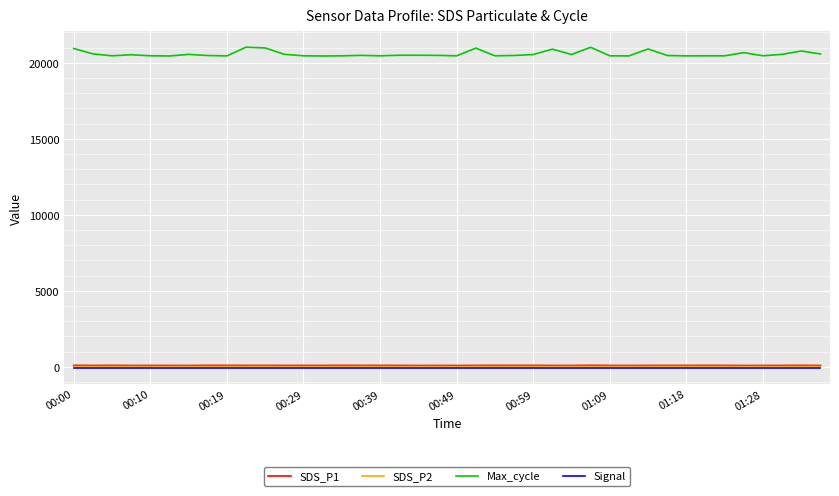

What is the greatest value displayed?

21020.0